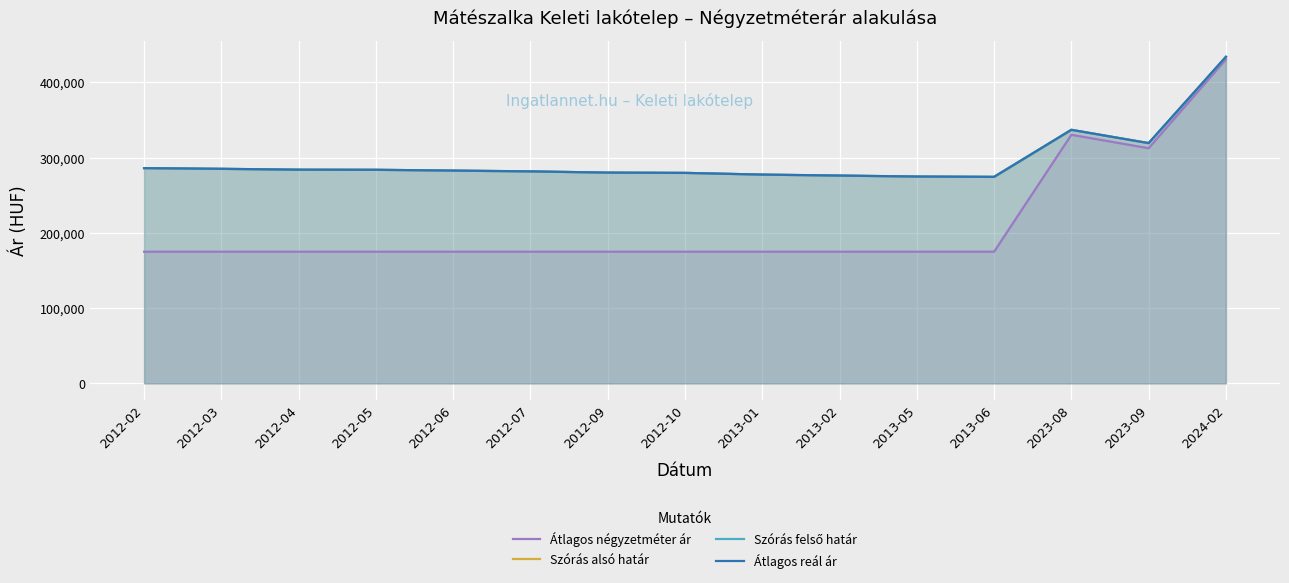

What is the sum of the Átlagos négyzetméter ár values at 2012-09 and 2012-10?

350000